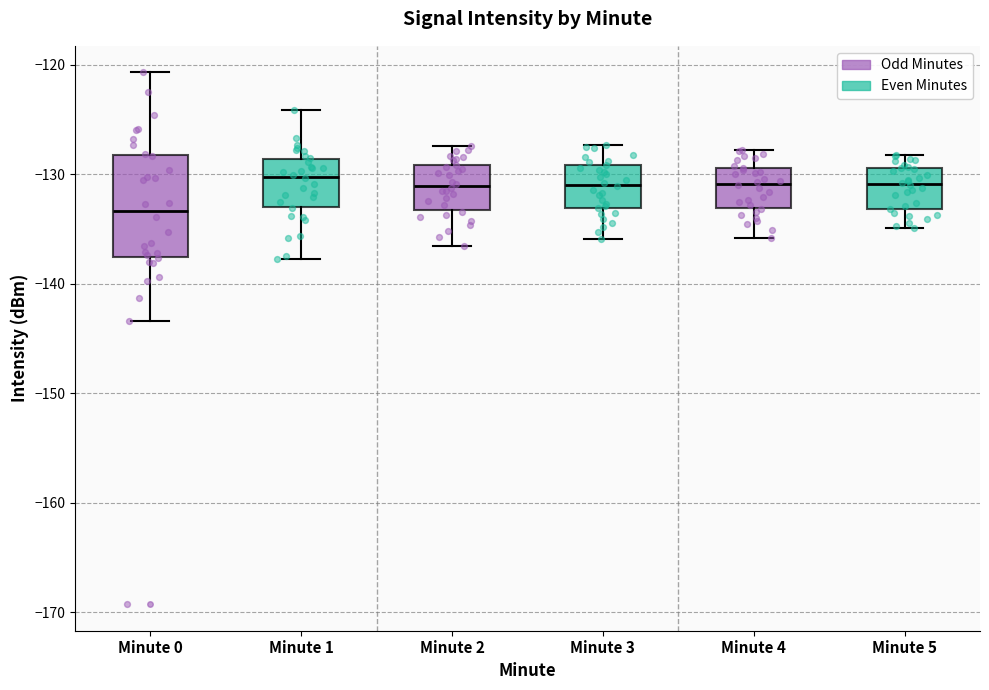

Which box is the tallest, from its lower edge to its upper edge?

Minute 0